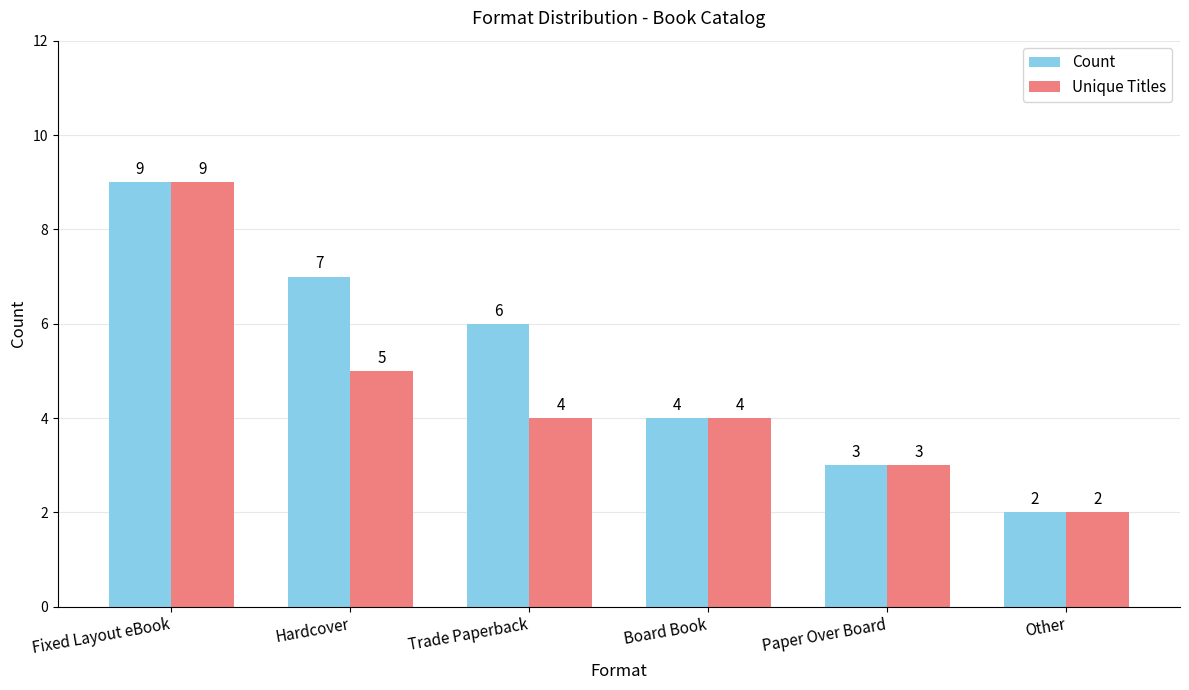

The Count series shows 2 at Other. True or false?

True